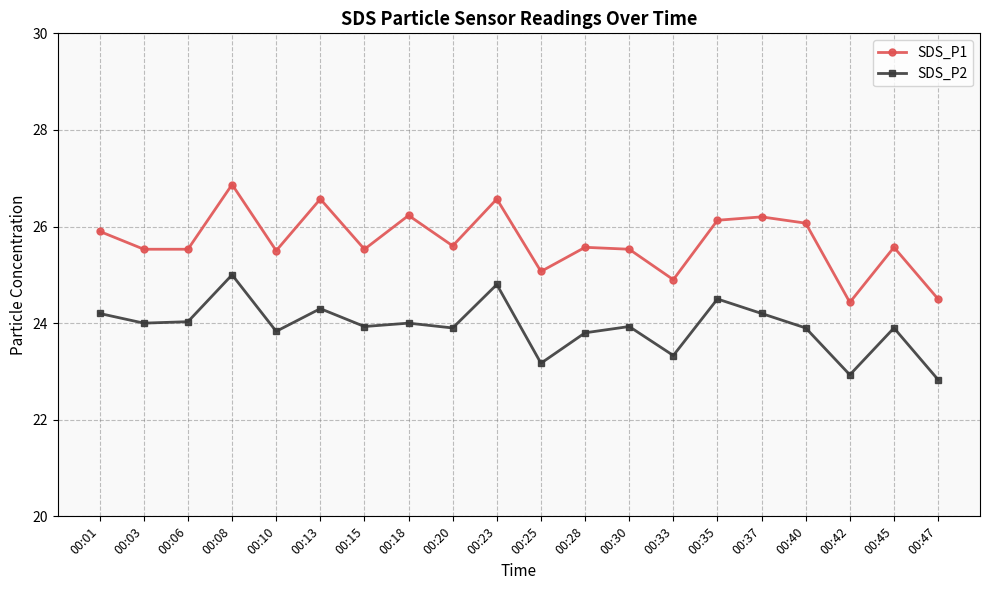

Is this an area chart (filled region under the line)?

No